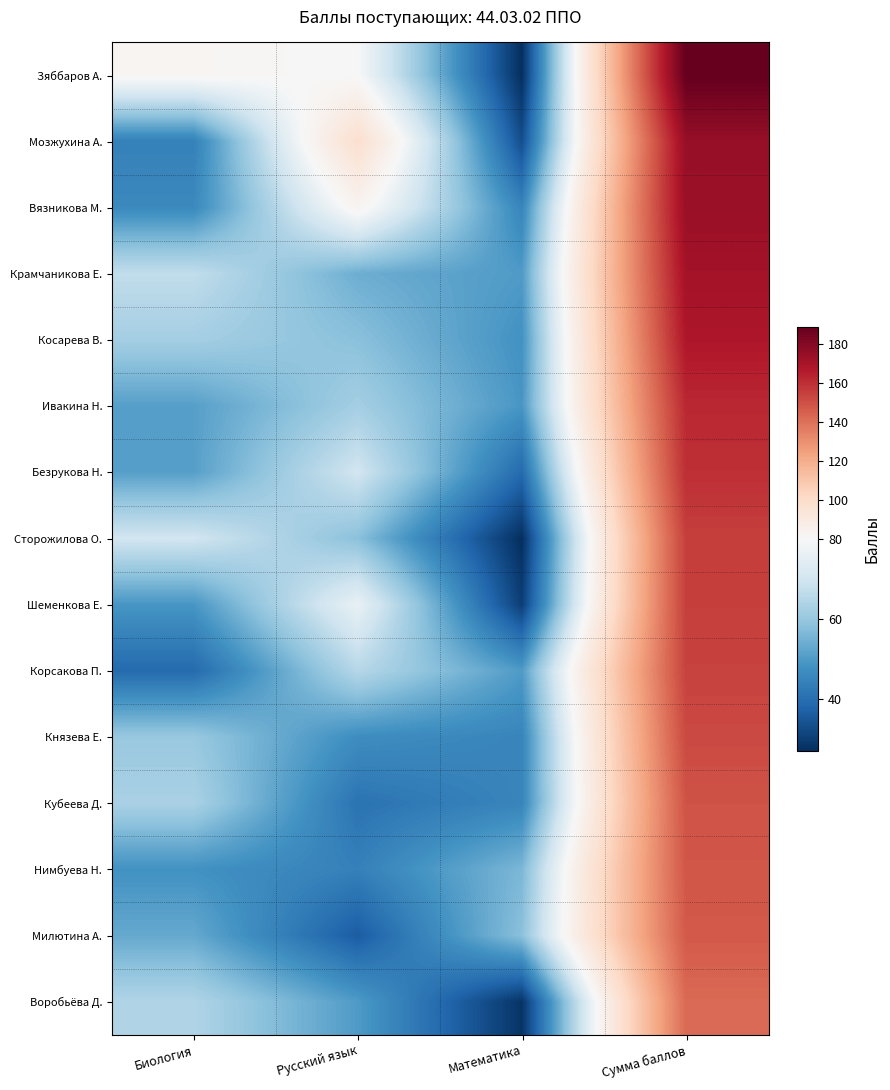

What is the minimum value shown in the chart?

27